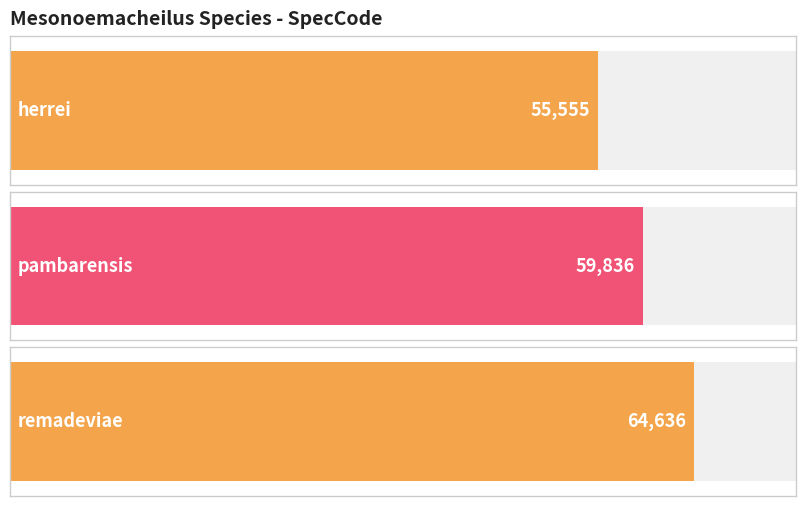

Which category has the highest value across all series?

remadeviae